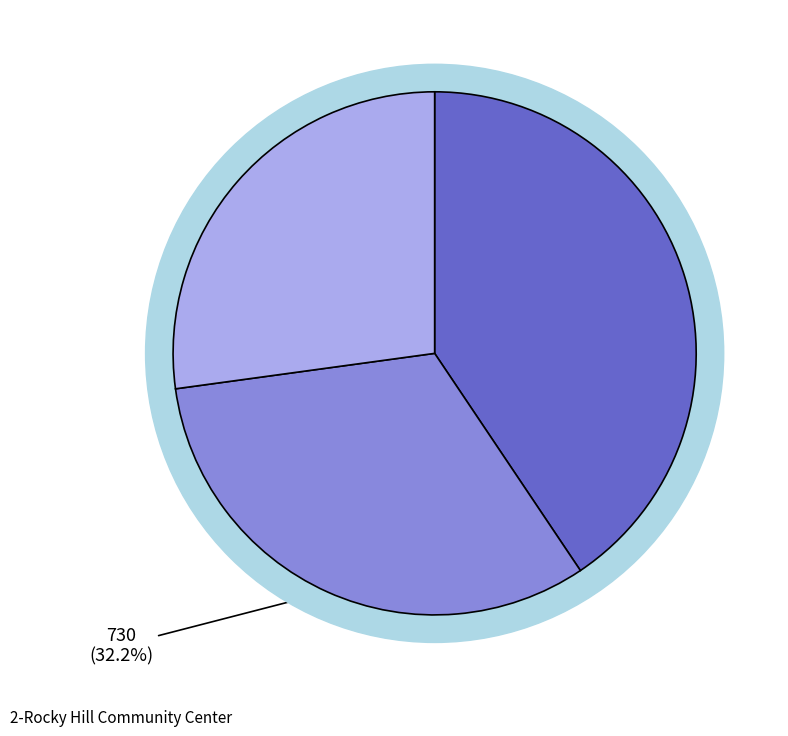

How many segments does this pie chart have?

3